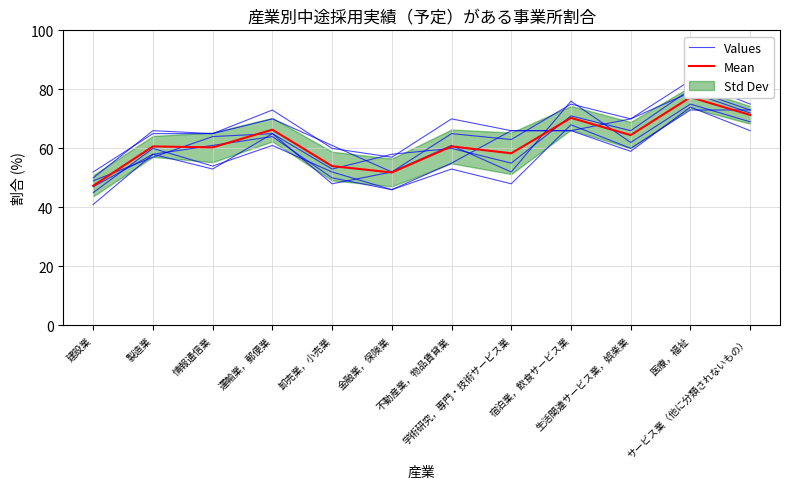

Which series ends up on top after the final intersection of Mean and Values?

Values